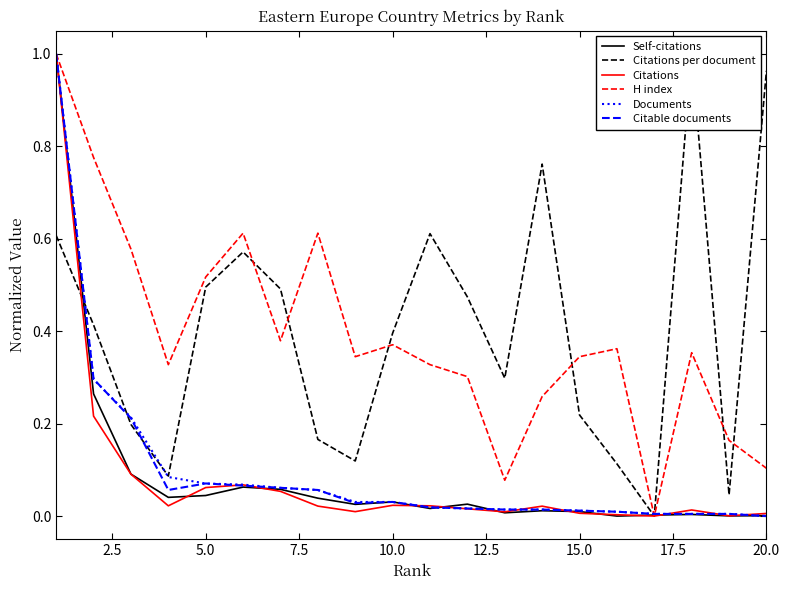

How many interior local valleys does the Citations series have?

5